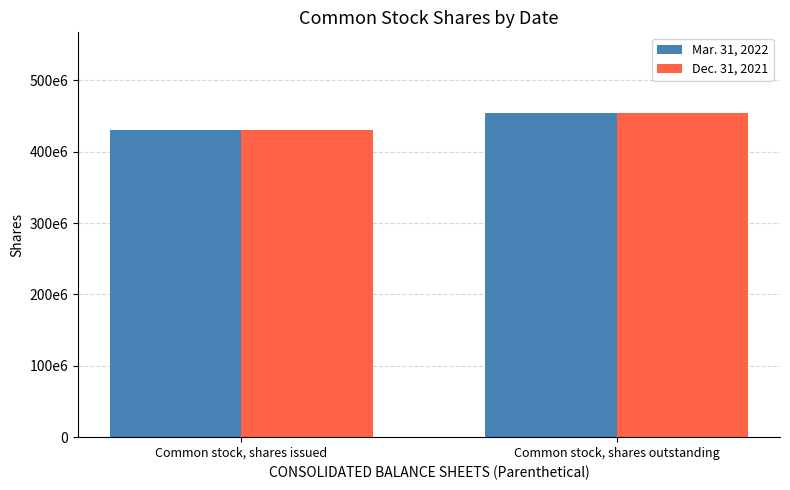

Where is Mar. 31, 2022 nearest to the value 442182908?

Common stock, shares issued